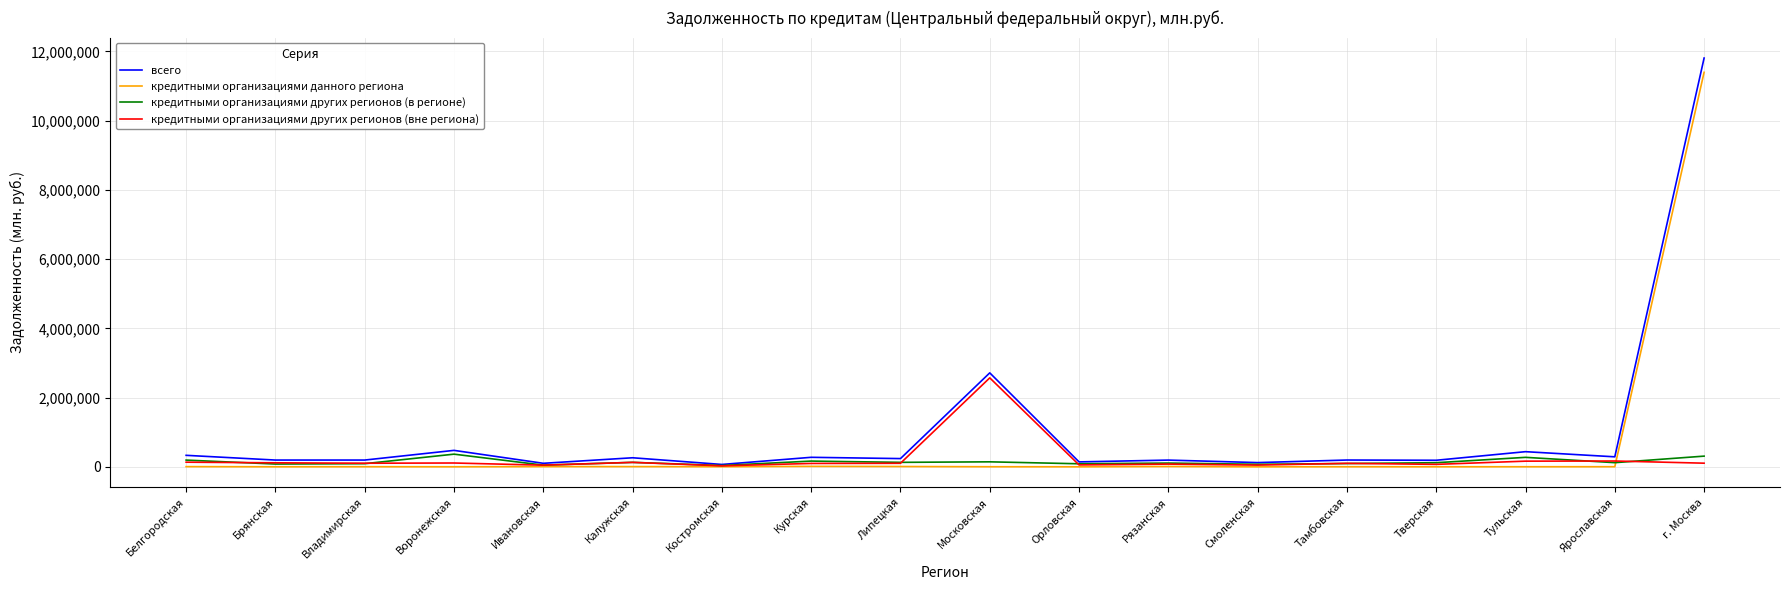

Which series has the widest spread of values?

всего